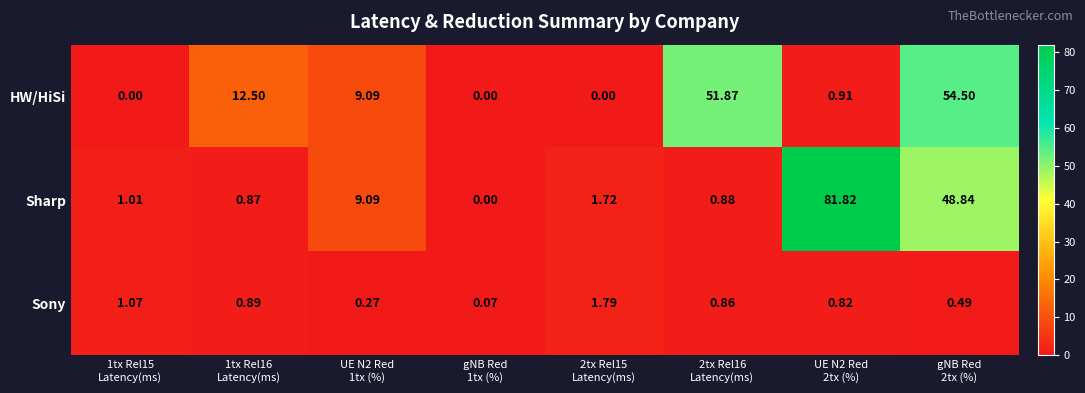

What is the total value across all series at 1tx Rel16
Latency(ms)?

14.3